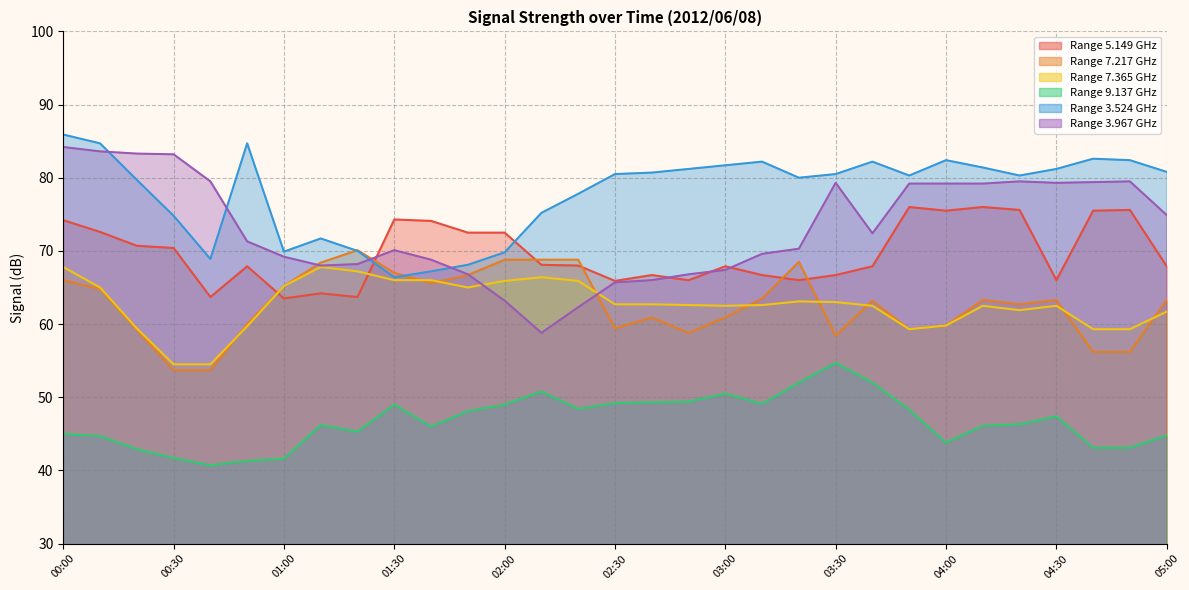

What is the value of the 3.524 point at the 23rd from the left?

82.2